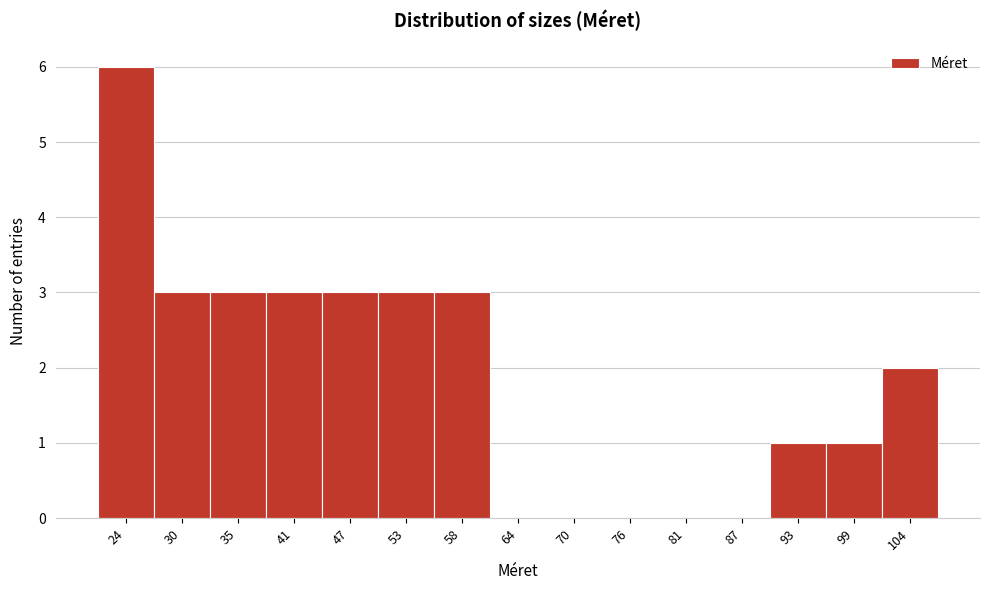

Reading left to right, extract all data points from this chart.

24=6	30=3	35=3	41=3	47=3	53=3	58=3	64=0	70=0	76=0	81=0	87=0	93=1	99=1	104=2